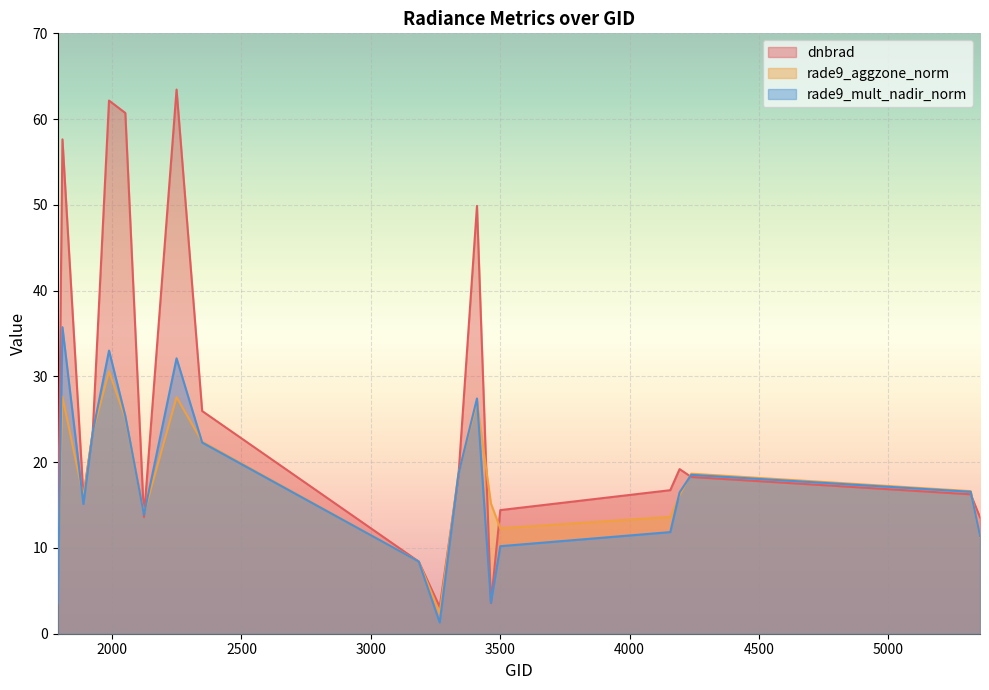

Which series has the widest spread of values?

dnbrad